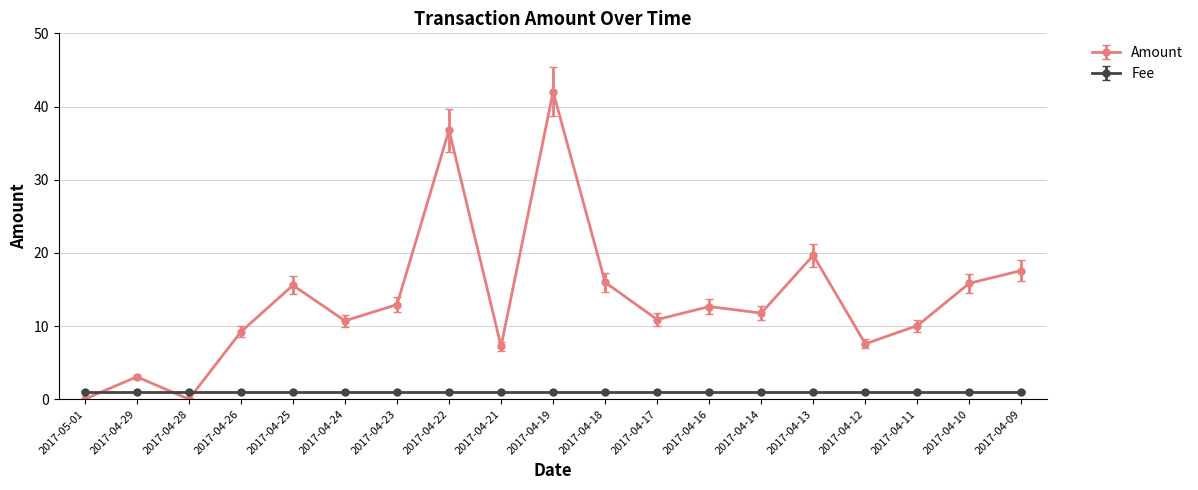

What is the difference between the second highest and second lowest values in the Amount series?

36.8